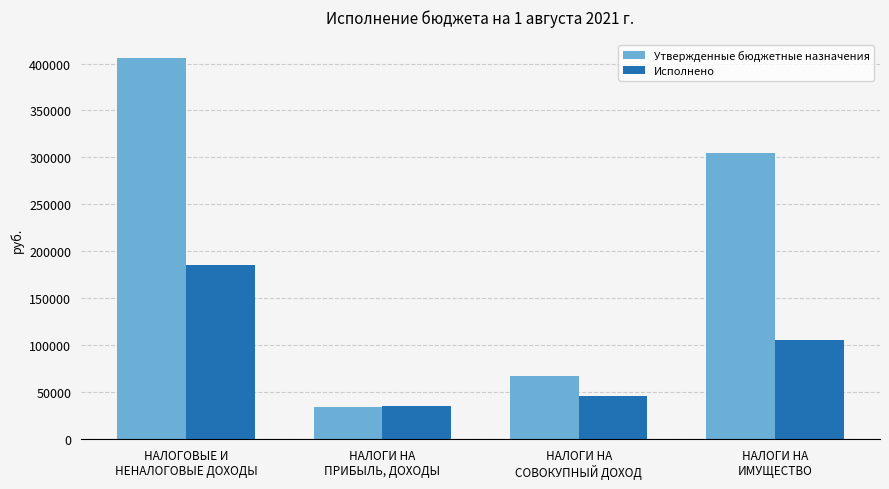

Is the value of Исполнено at НАЛОГОВЫЕ И
НЕНАЛОГОВЫЕ ДОХОДЫ greater than the value of Утвержденные бюджетные назначения at НАЛОГИ НА
СОВОКУПНЫЙ ДОХОД?

Yes